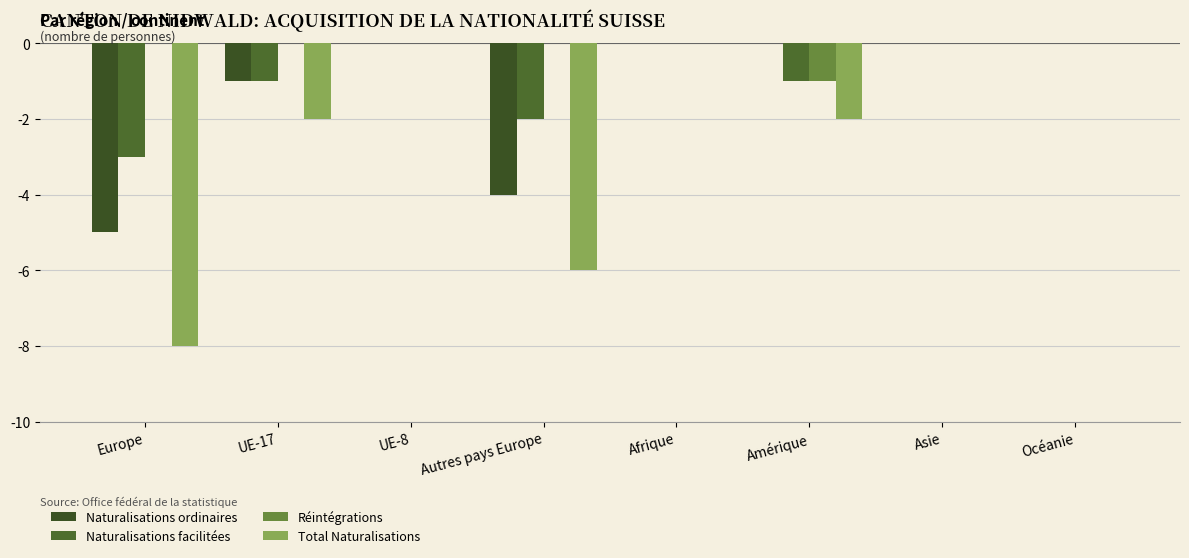

At which category is the sum across all series the highest?

UE-8